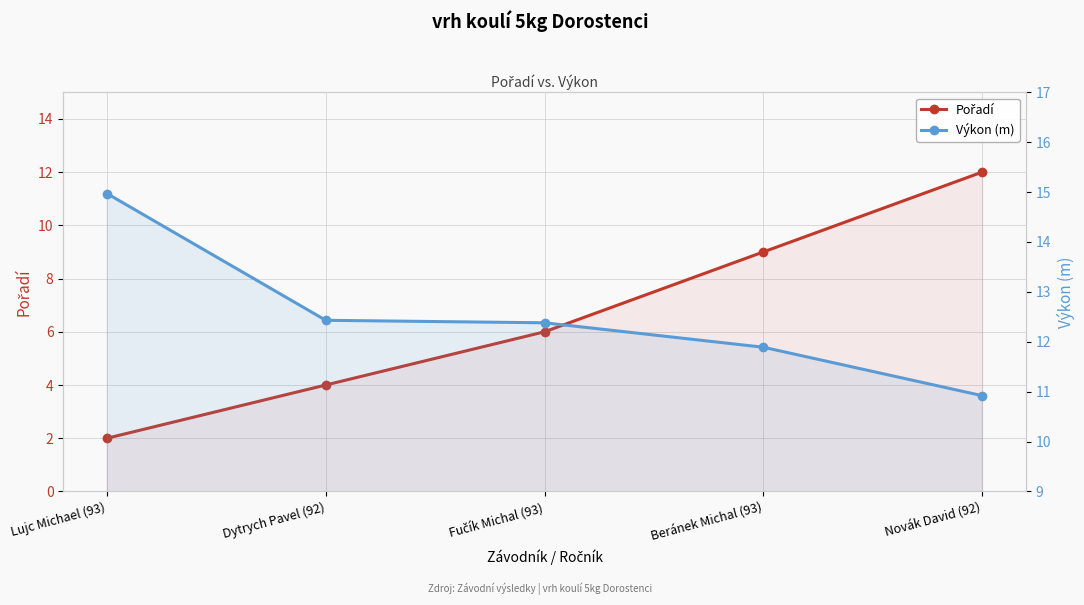

What is the difference between the Pořadí values at Novák David (92) and Lujc Michael (93)?

10.0